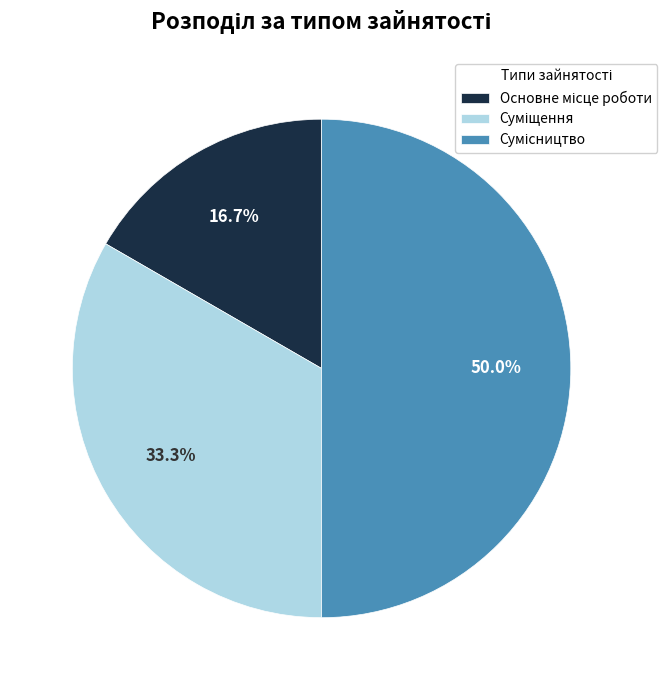

Does any single category account for the majority?

No